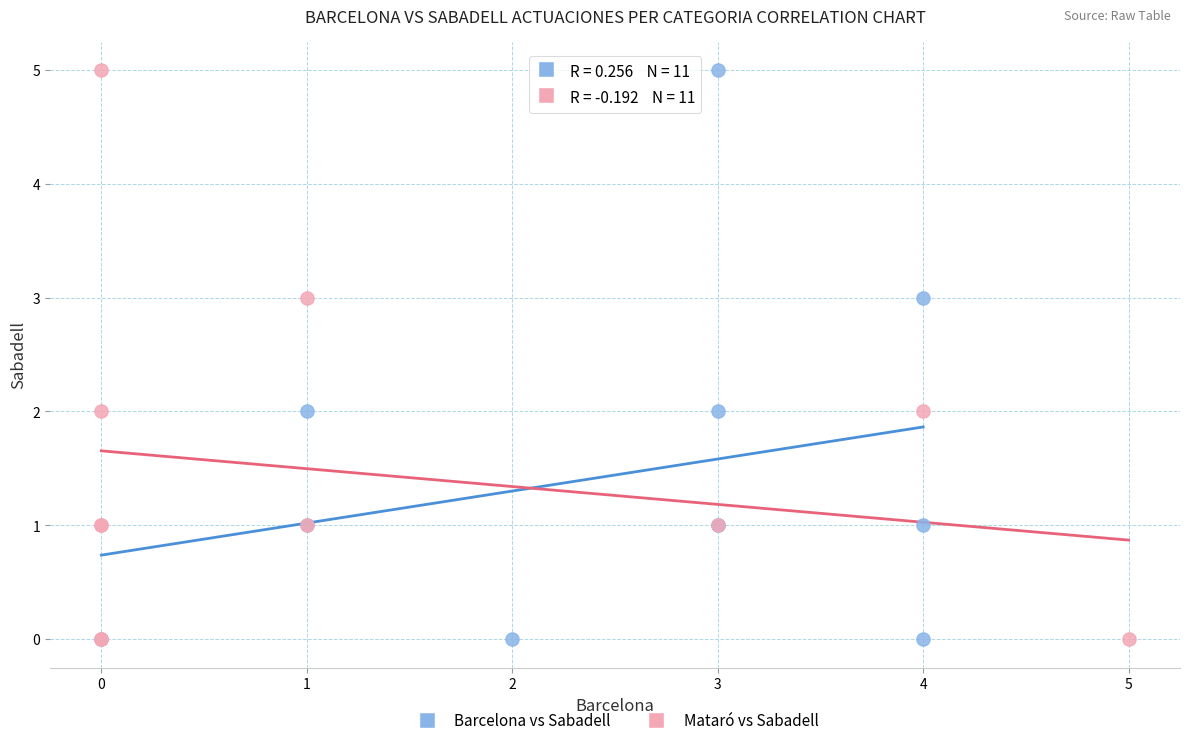

What are all the series names shown in the legend?

Barcelona vs Sabadell, Mataró vs Sabadell